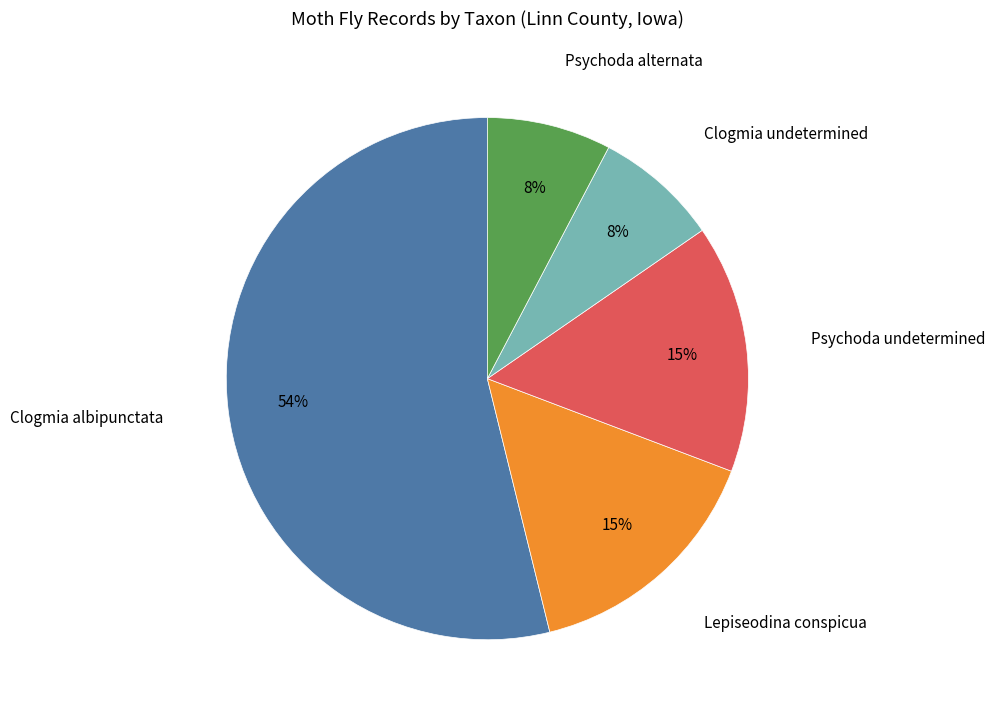

To the nearest percent, what is the combined percentage of Lepiseodina conspicua and Psychoda alternata?

23%